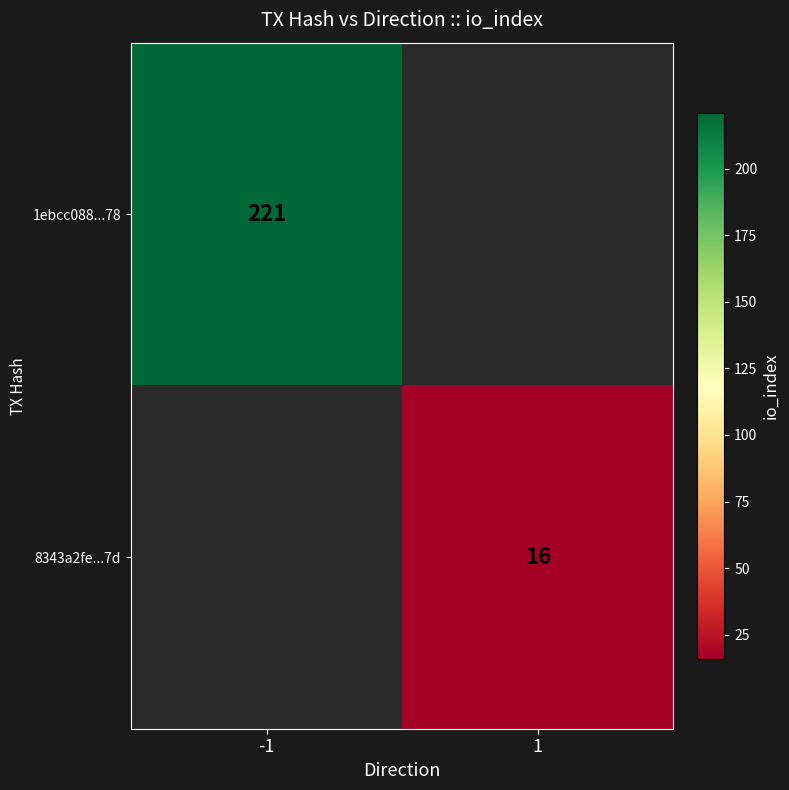

True or false: 1ebcc088...78 has a value of 221 at -1.

True